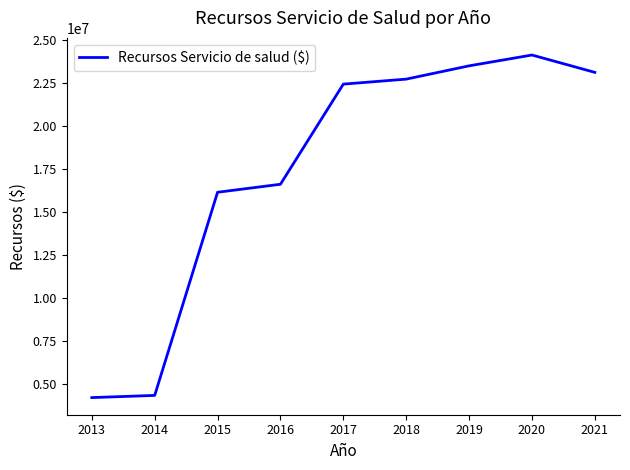

What is the difference between the maximum and second lowest values?

19753884